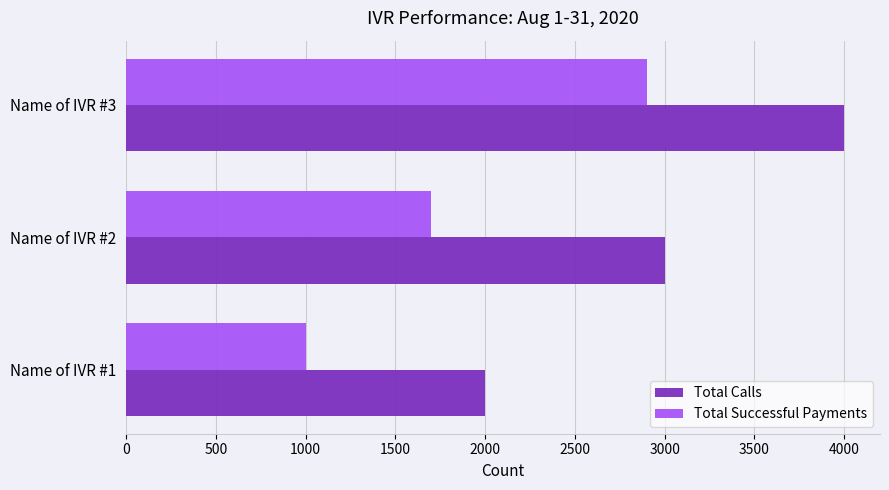

List the labels in order of Total Successful Payments value, largest first.

Name of IVR #3, Name of IVR #2, Name of IVR #1